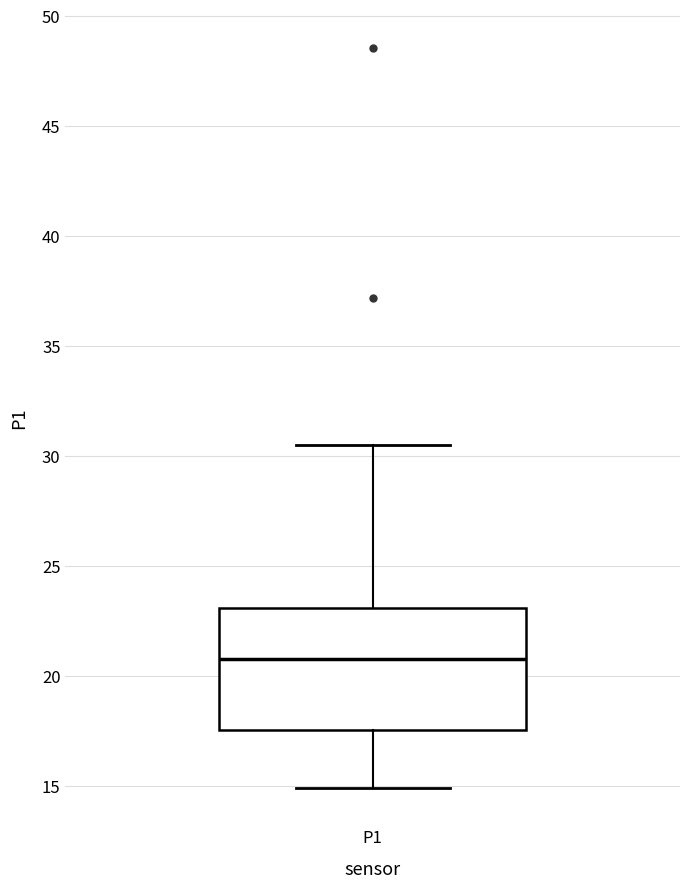

Read this box plot against the y-axis: the position of the median line, the range covered by the box, and the ends of both whiskers. The values are not printed on the chart, so give them approximately, as read against the axis.

median 21.0, box 17.5 to 23.0, whiskers 15.0 to 30.5